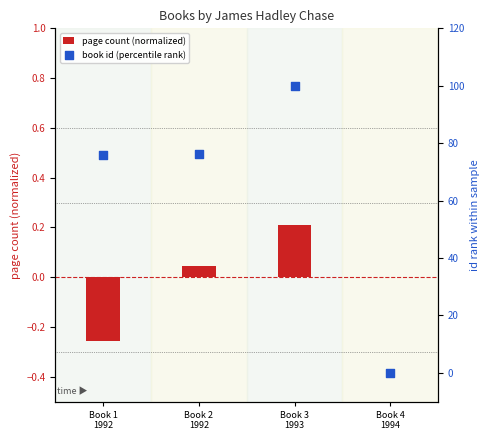

Which series contains the highest Y value?

book id (percentile rank)